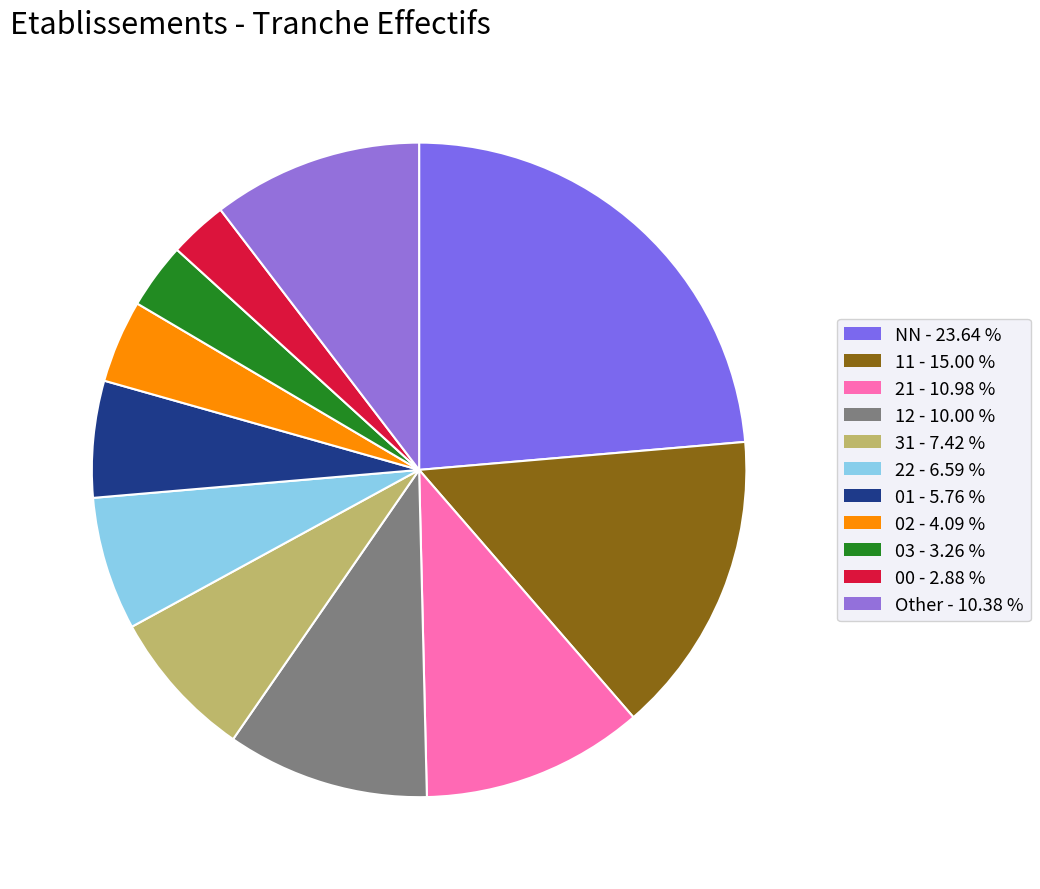

Count the number of slices in the pie.

11